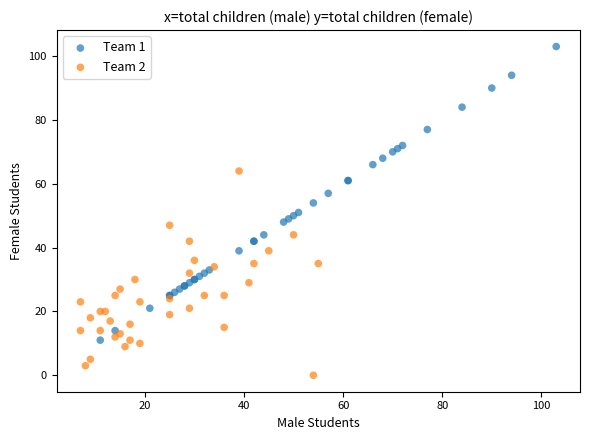

Which series has the largest Y range (max minus min)?

Team 1